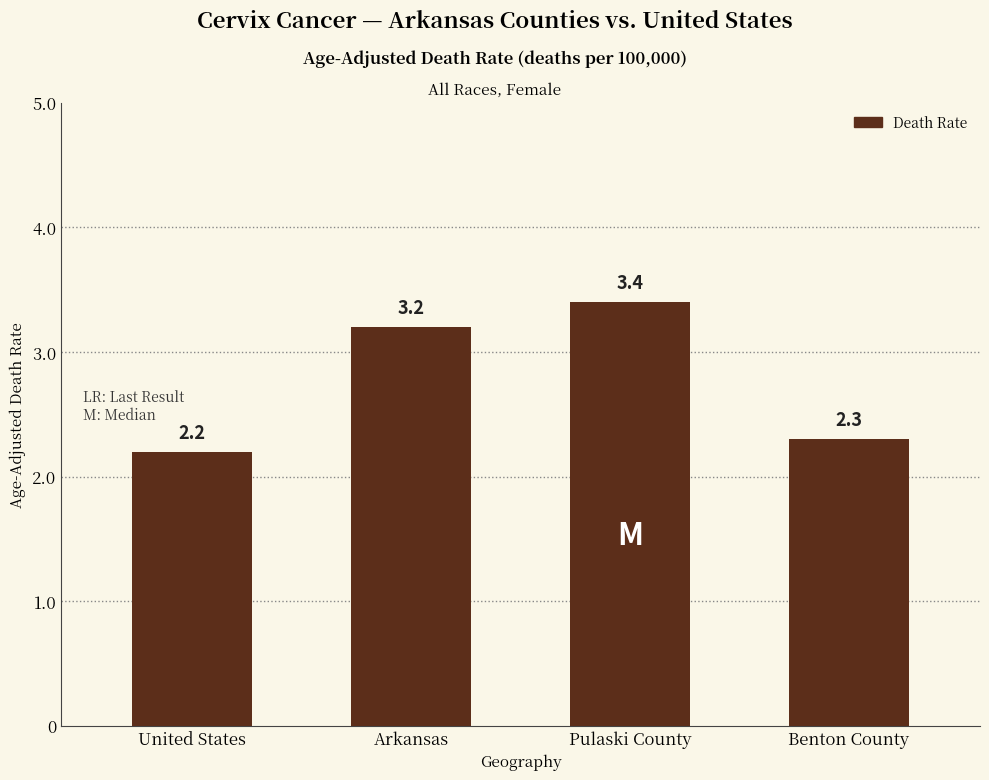

What is the sum of the values at Pulaski County and Arkansas?

6.6